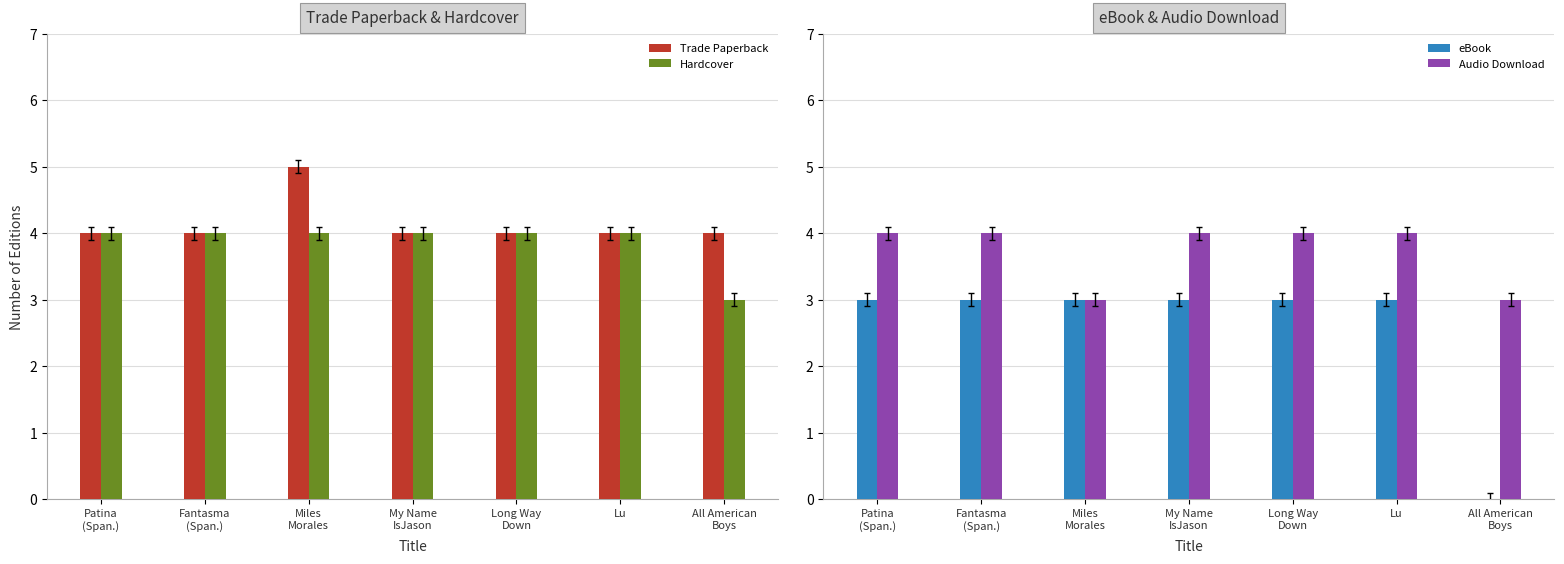

Which category has the highest value in the Trade Paperback series?

Miles
Morales